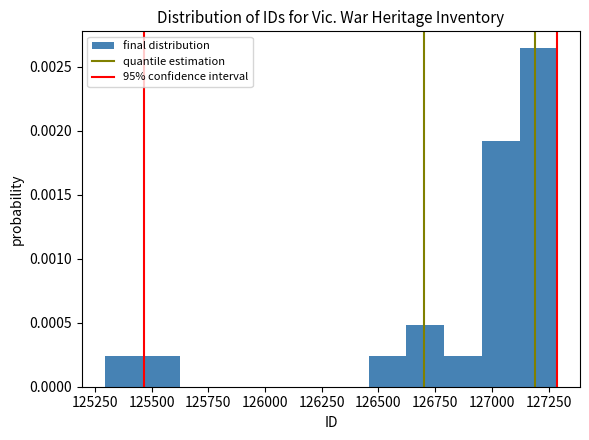

Read against the x-axis, roughly where is the centre of the tallest bar?

127200